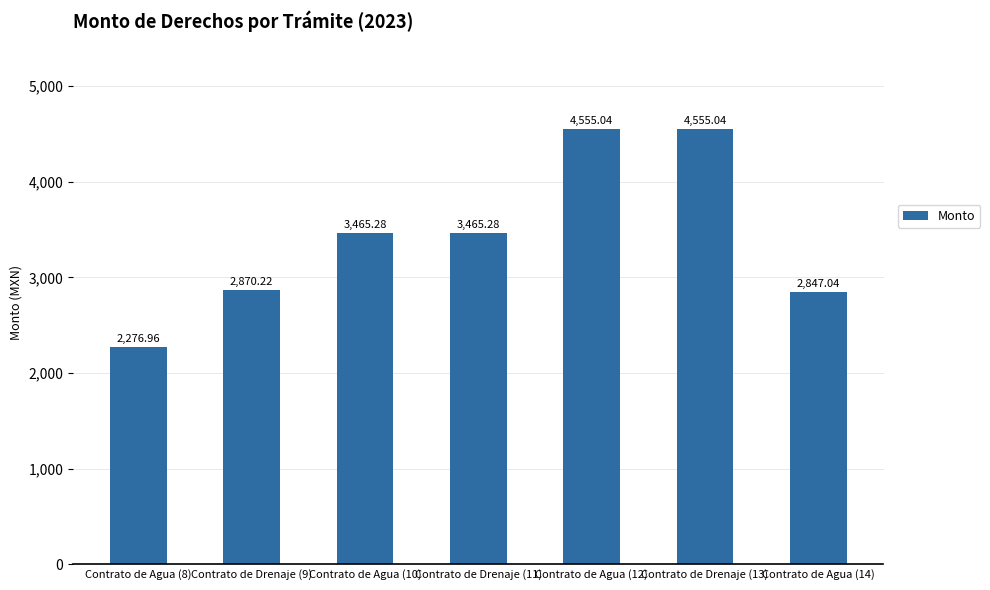

What is the ratio of the value at Contrato de Agua (10) to the value at Contrato de Agua (12)?

0.8